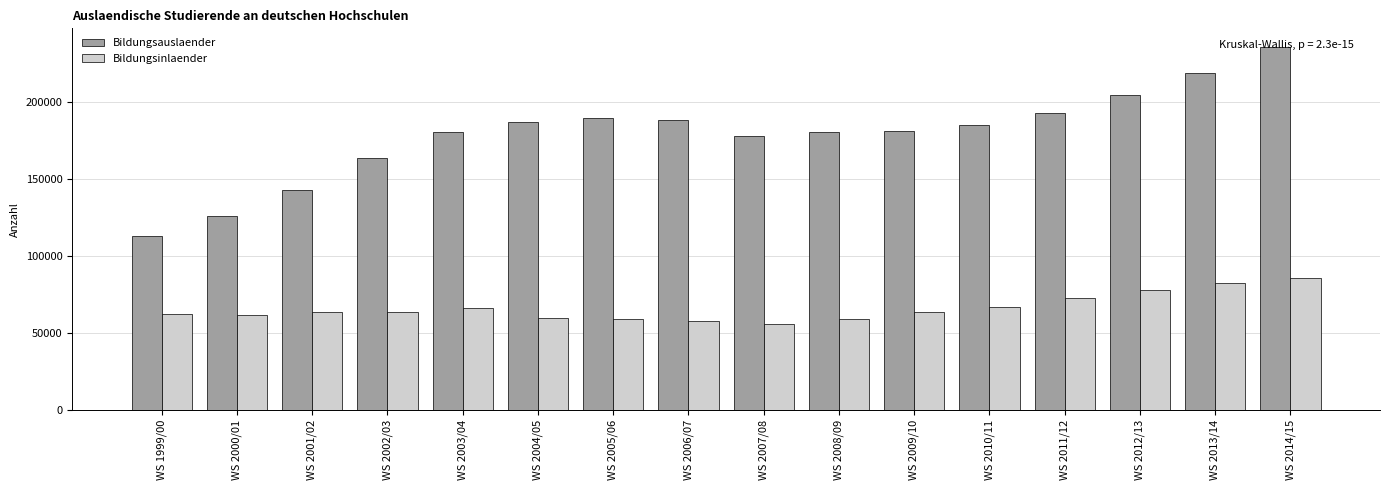

How many distinct data groups are displayed?

2